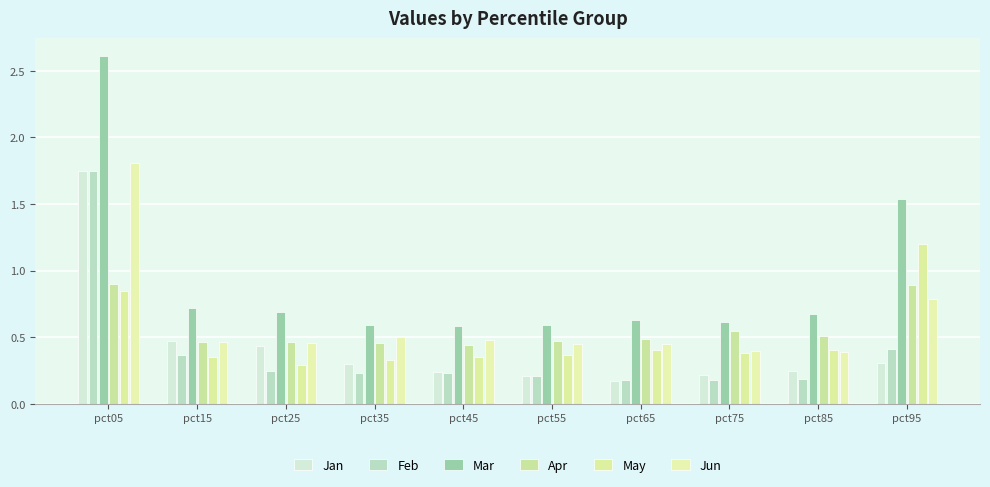

Reading left to right, transcribe all the data shown in this chart.

Jan: pct05=1.7	pct15=0.5	pct25=0.4	pct35=0.3	pct45=0.2	pct55=0.2	pct65=0.2	pct75=0.2	pct85=0.2	pct95=0.3
Feb: pct05=1.7	pct15=0.4	pct25=0.2	pct35=0.2	pct45=0.2	pct55=0.2	pct65=0.2	pct75=0.2	pct85=0.2	pct95=0.4
Mar: pct05=2.6	pct15=0.7	pct25=0.7	pct35=0.6	pct45=0.6	pct55=0.6	pct65=0.6	pct75=0.6	pct85=0.7	pct95=1.5
Apr: pct05=0.9	pct15=0.5	pct25=0.5	pct35=0.5	pct45=0.4	pct55=0.5	pct65=0.5	pct75=0.5	pct85=0.5	pct95=0.9
May: pct05=0.9	pct15=0.4	pct25=0.3	pct35=0.3	pct45=0.4	pct55=0.4	pct65=0.4	pct75=0.4	pct85=0.4	pct95=1.2
Jun: pct05=1.8	pct15=0.5	pct25=0.5	pct35=0.5	pct45=0.5	pct55=0.4	pct65=0.4	pct75=0.4	pct85=0.4	pct95=0.8